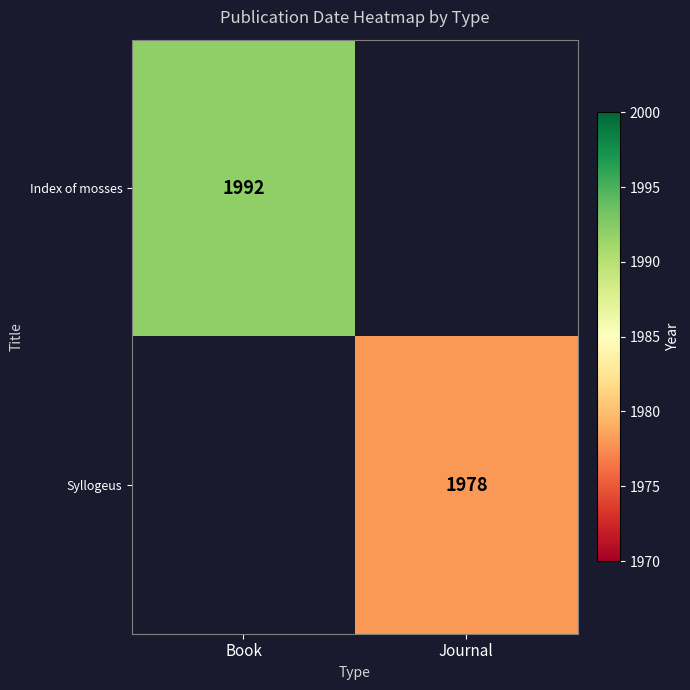

The Index of mosses series shows 596 at Book. True or false?

False